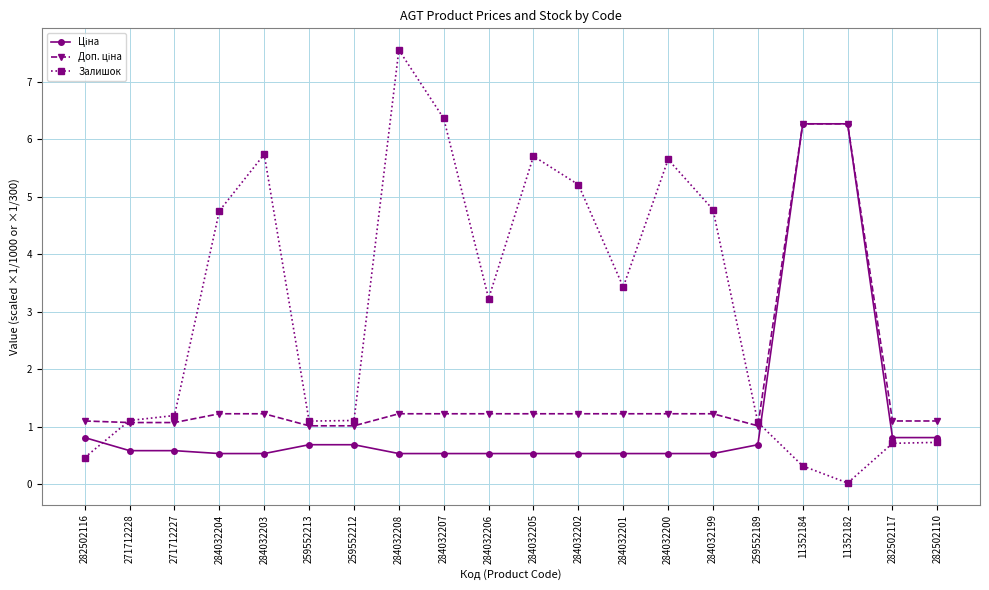

How many lines are shown in the chart?

3